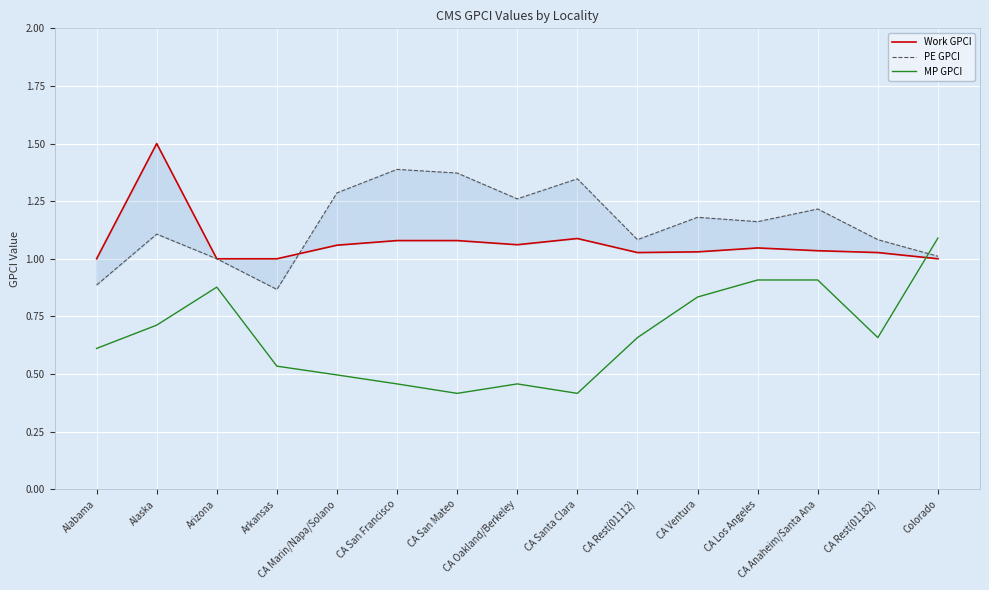

What position from the right is CA Los Angeles?

4